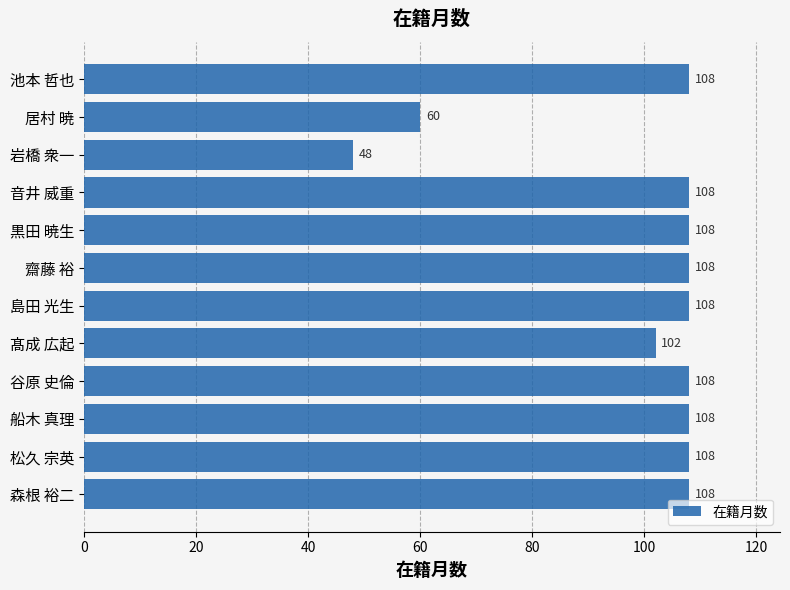

What position from the top is 齋藤 裕?

6